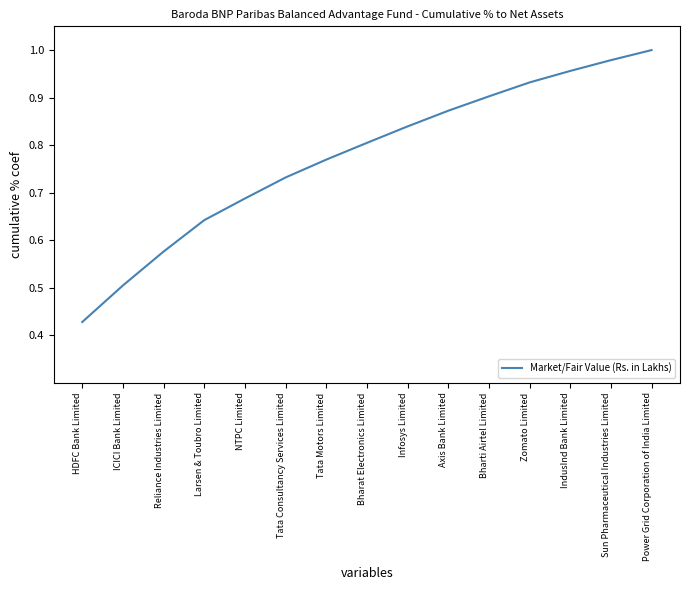

What is the change in value from Axis Bank Limited to Power Grid Corporation of India Limited?

+0.1